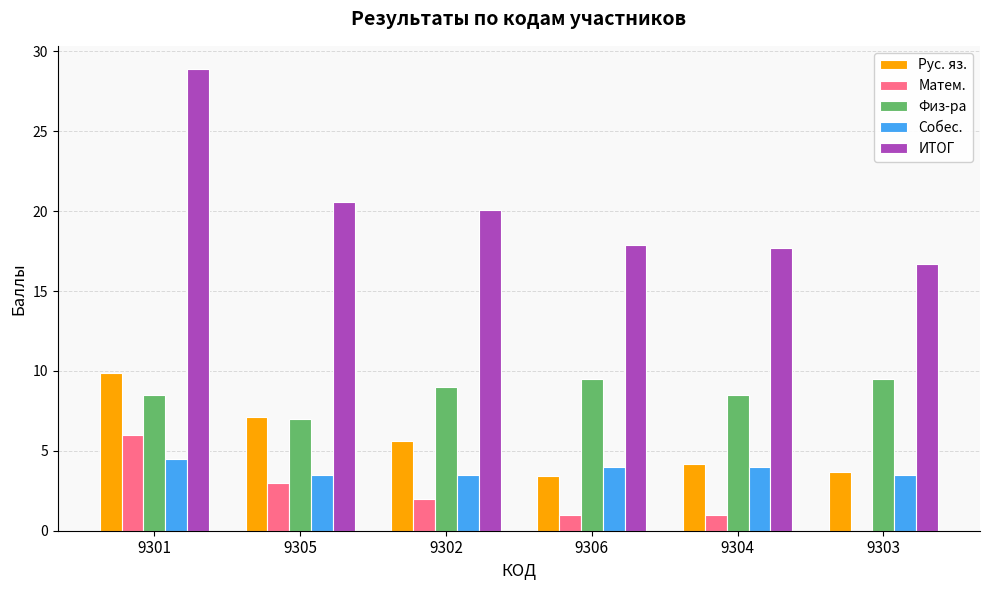

Reading left to right, extract all data points from this chart.

Рус. яз.: 9301=9.9	9305=7.1	9302=5.6	9306=3.4	9304=4.2	9303=3.7
Матем.: 9301=6.0	9305=3.0	9302=2.0	9306=1.0	9304=1.0	9303=0.0
Физ-ра: 9301=8.5	9305=7.0	9302=9.0	9306=9.5	9304=8.5	9303=9.5
Собес.: 9301=4.5	9305=3.5	9302=3.5	9306=4.0	9304=4.0	9303=3.5
ИТОГ: 9301=28.9	9305=20.6	9302=20.1	9306=17.9	9304=17.7	9303=16.7